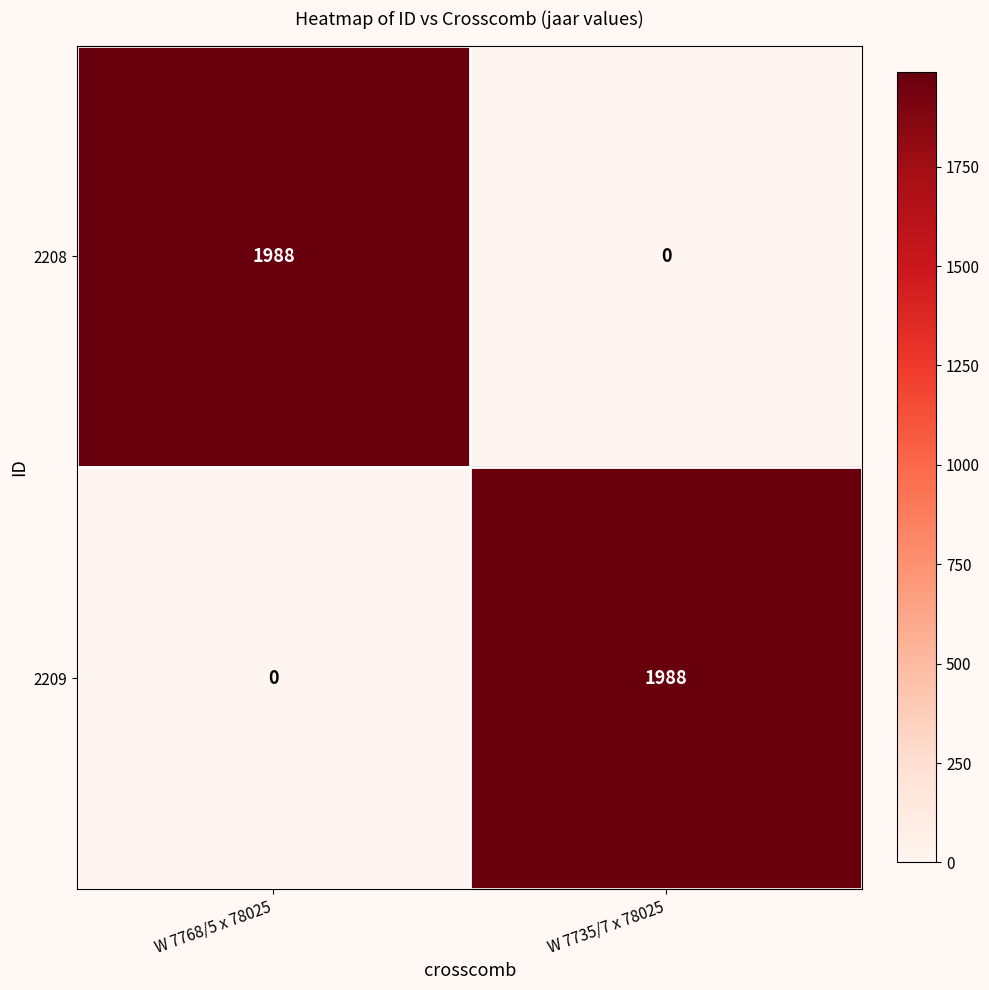

True or false: 2209 has a value of 1988 at W 7735/7 x 78025.

True